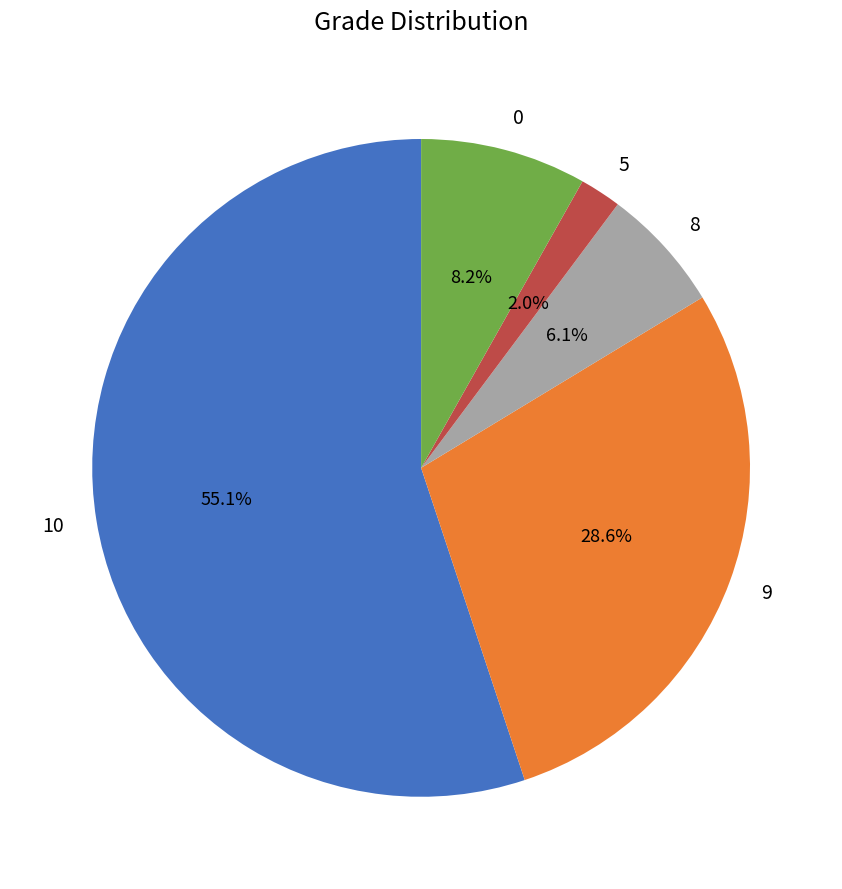

Does 9 represent more than half of the total?

No